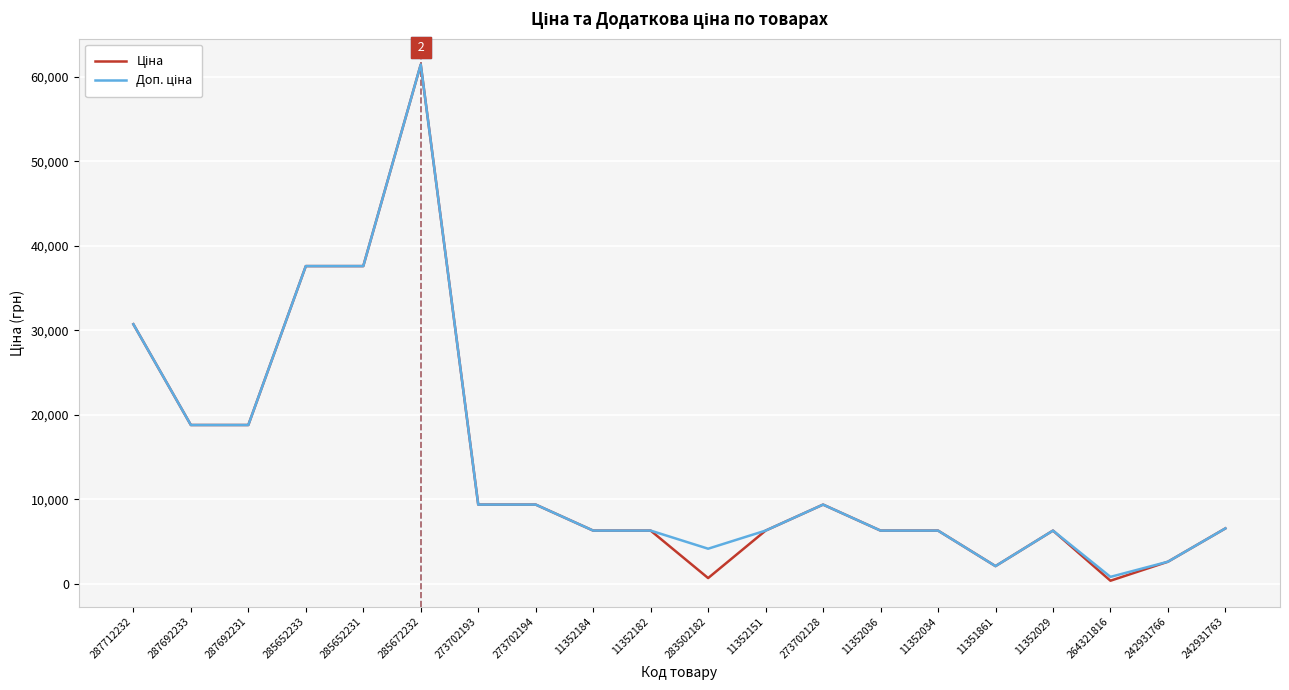

At which category does the chart reach its peak across all series?

285672232